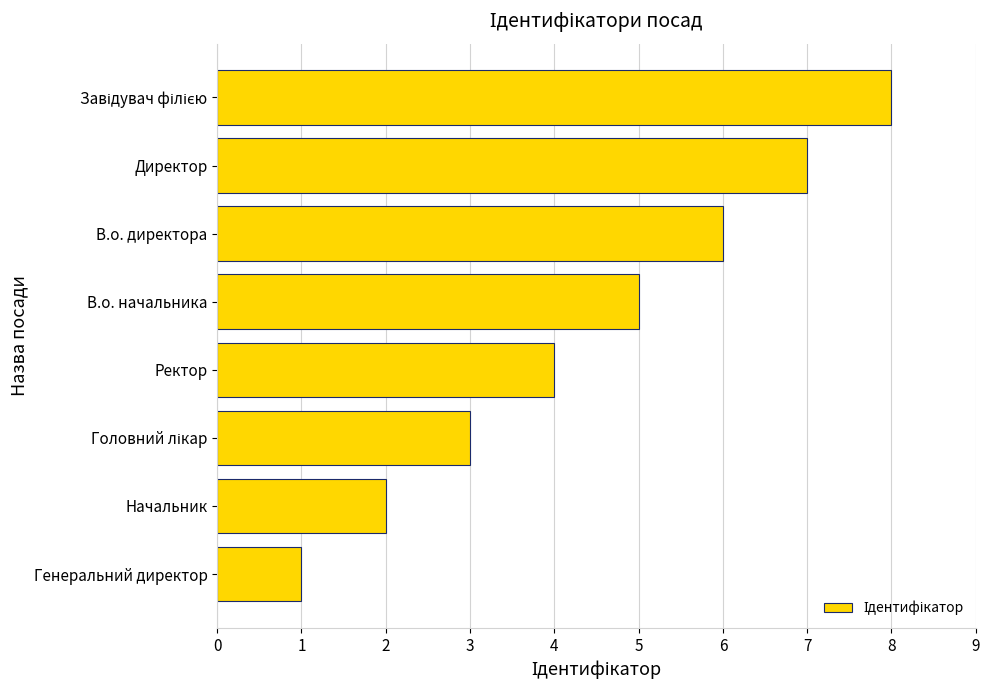

What is the difference between the second highest and minimum values?

6